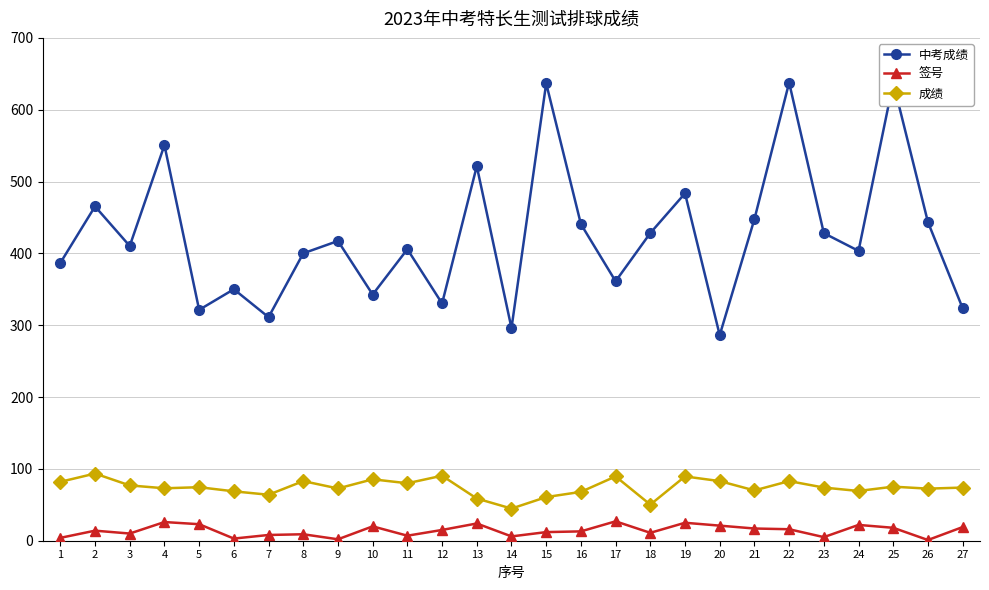

Which series has the widest spread of values?

中考成绩